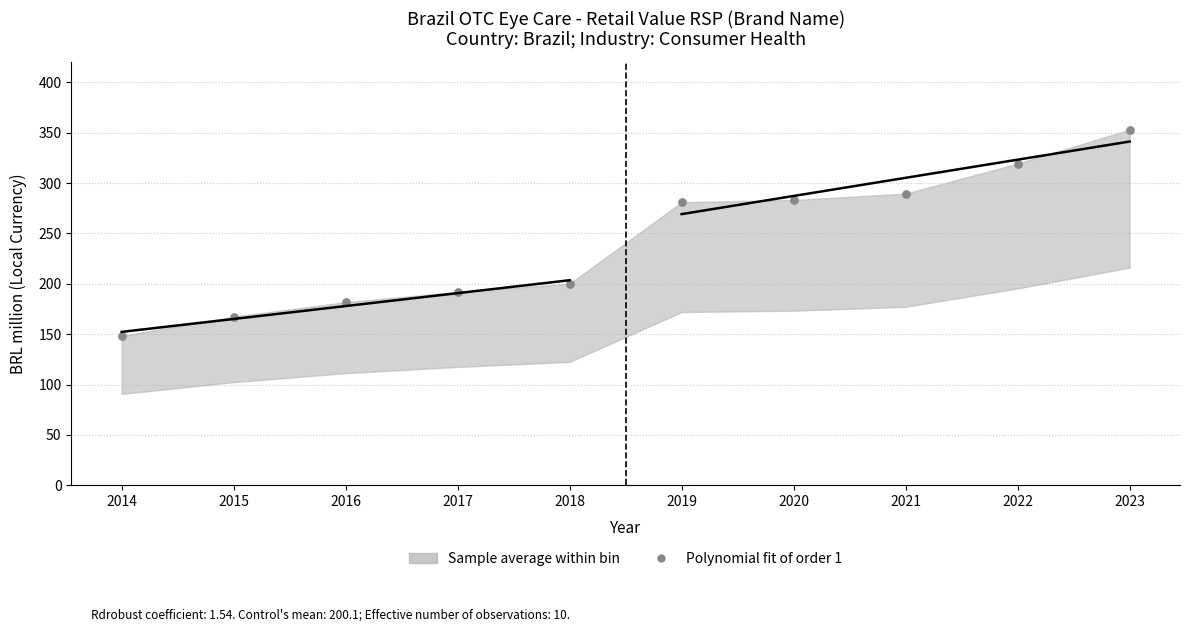

What is the average Y value?

241.6